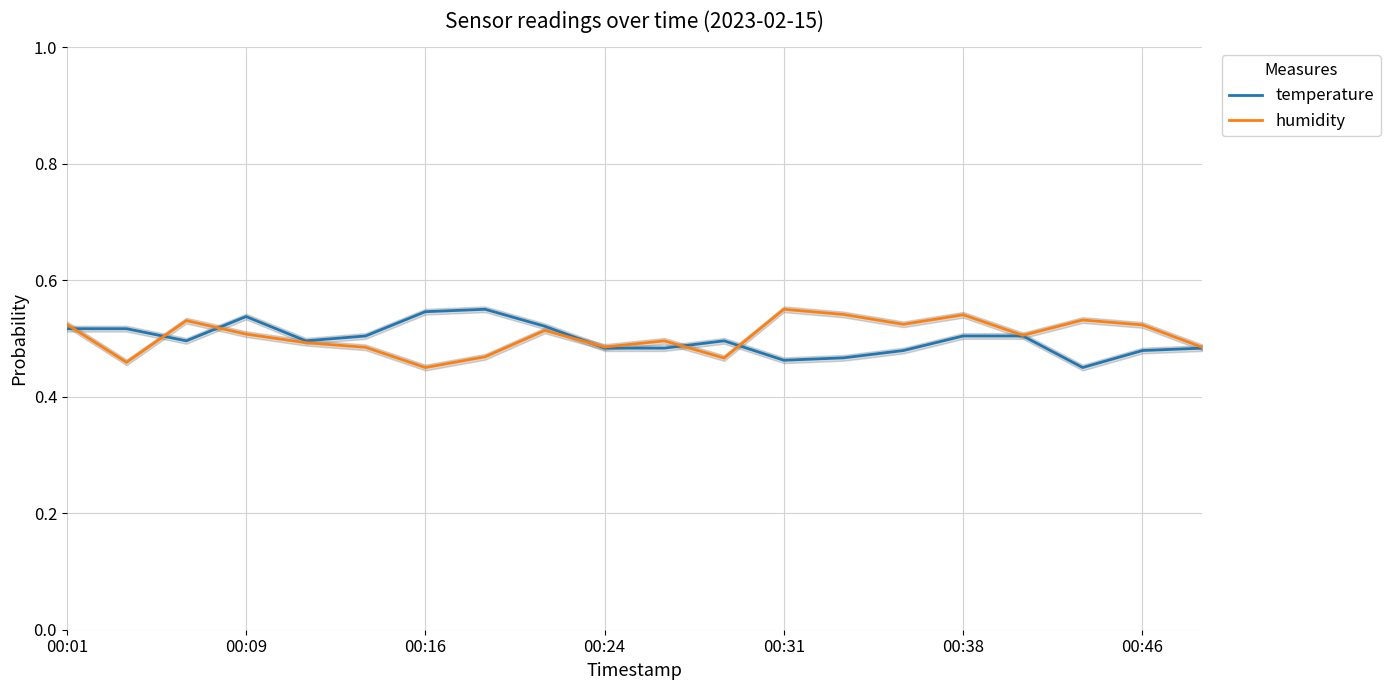

Reading left to right, what are all the values shown in this chart?

temperature: 0.5	0.5	0.5	0.5	0.5	0.5	0.5	0.6	0.5	0.5	0.5	0.5	0.5	0.5	0.5	0.5	0.5	0.5	0.5	0.5
humidity: 0.5	0.5	0.5	0.5	0.5	0.5	0.5	0.5	0.5	0.5	0.5	0.5	0.6	0.5	0.5	0.5	0.5	0.5	0.5	0.5